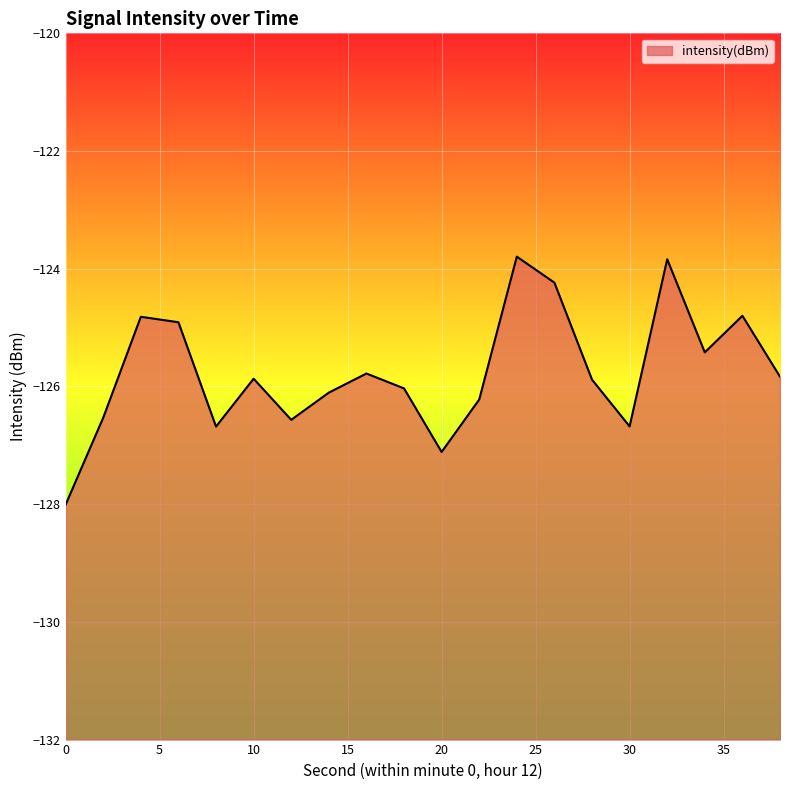

Is it true that the value at 36 is -52.8?

False